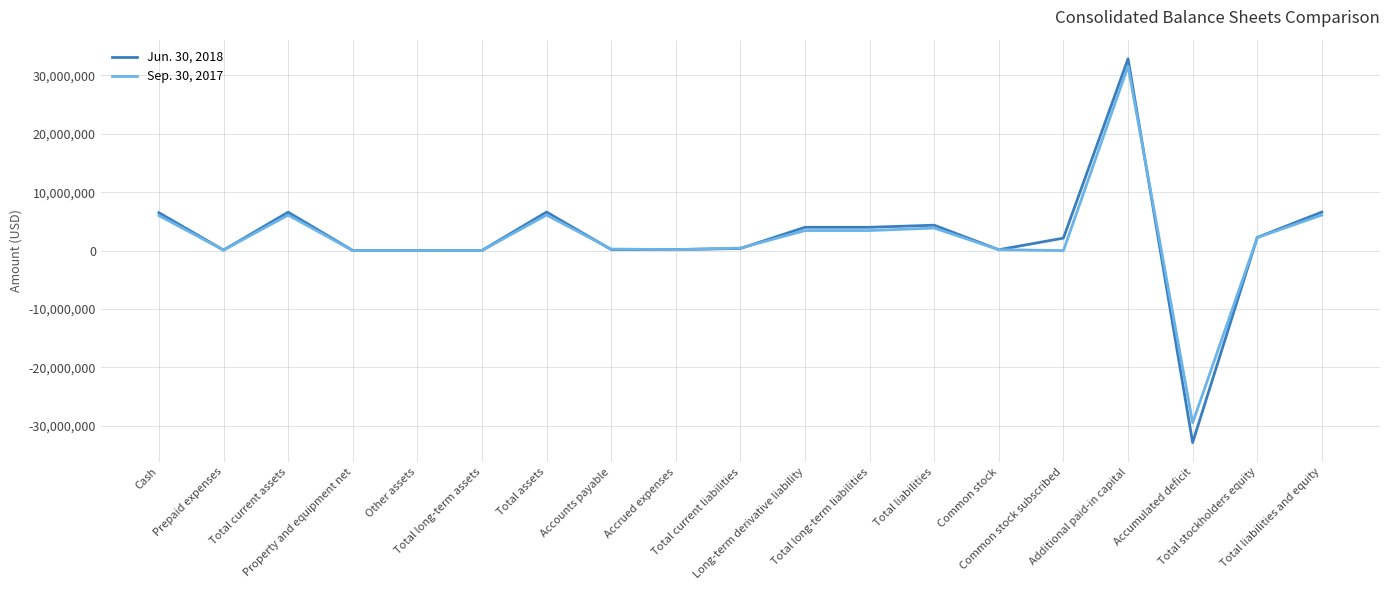

Which series has the largest range (max minus min)?

Jun. 30, 2018